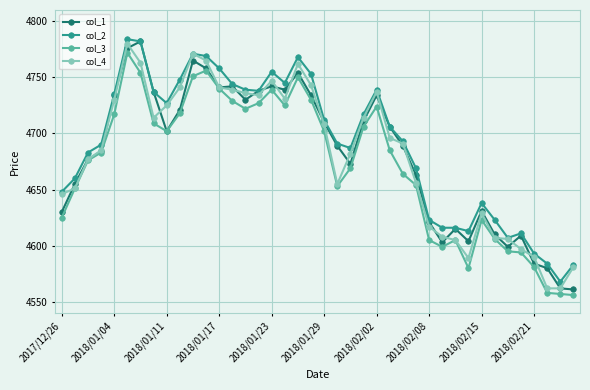

What is the value of the col_4 point at the 29th from the left?

4617